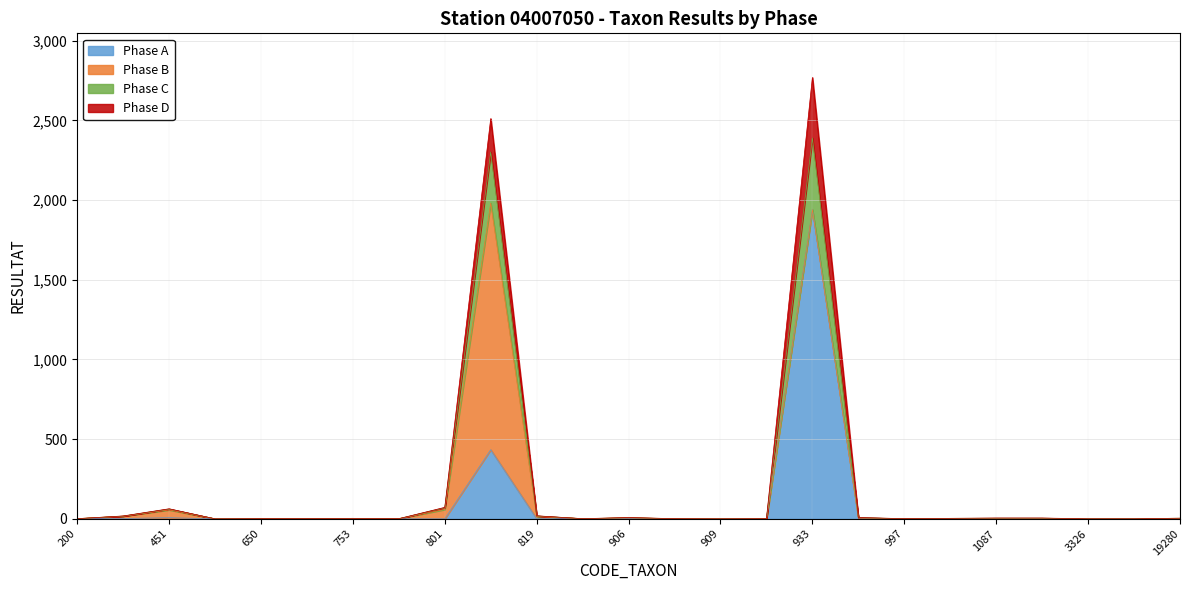

How many values in Phase A are above zero?

16